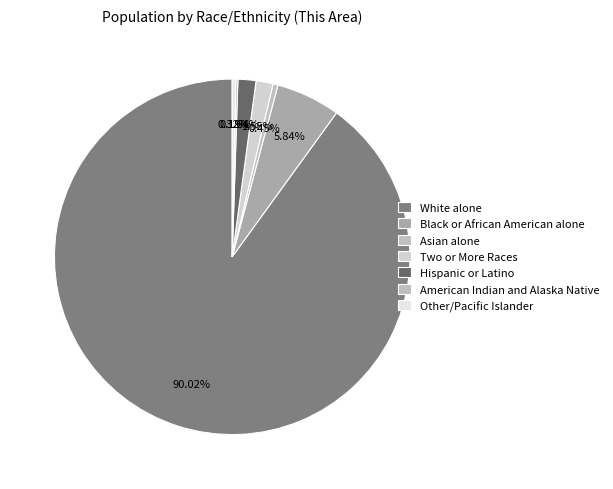

The Hispanic or Latino slice represents 2% of the pie. True or false?

True